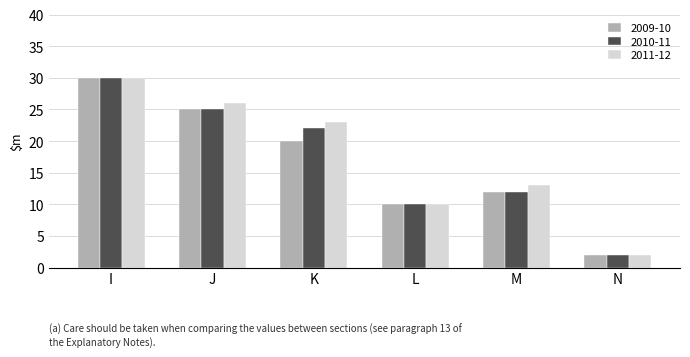

What is the difference between the highest and lowest values at K?

3